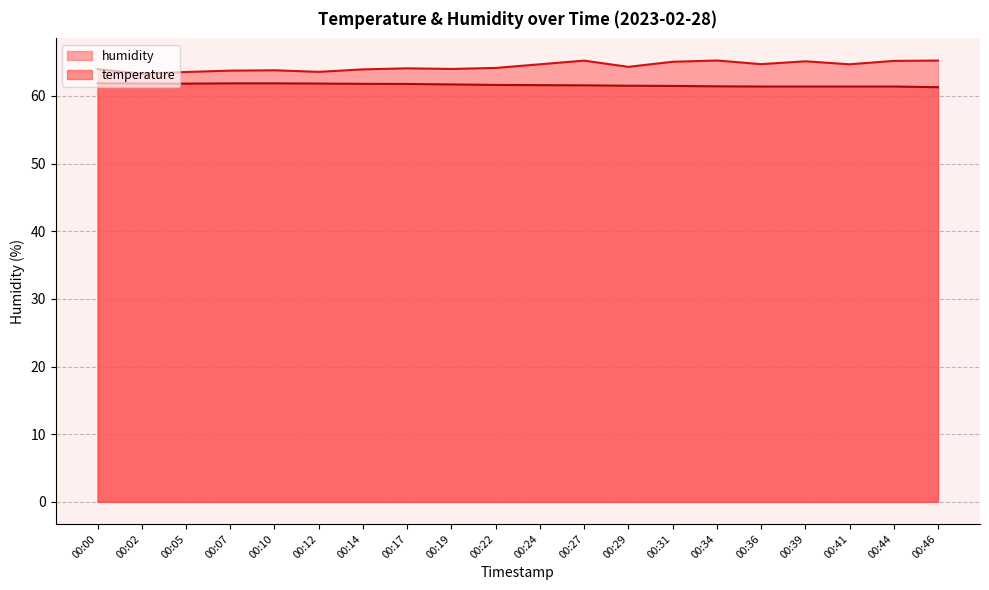

At which category is the sum across all series the highest?

00:27